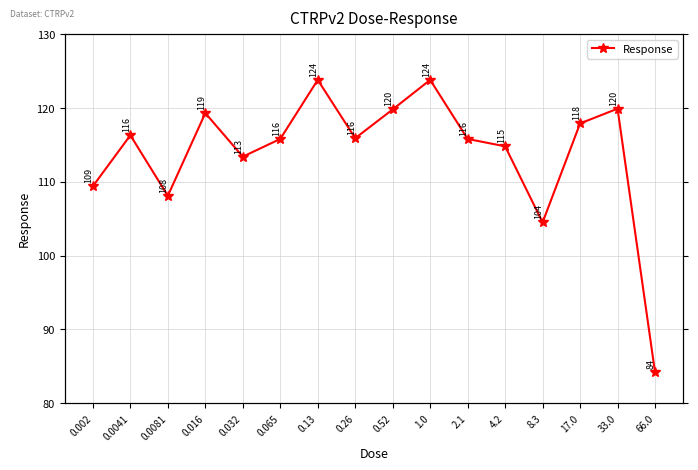

How many data points are above 115?

10